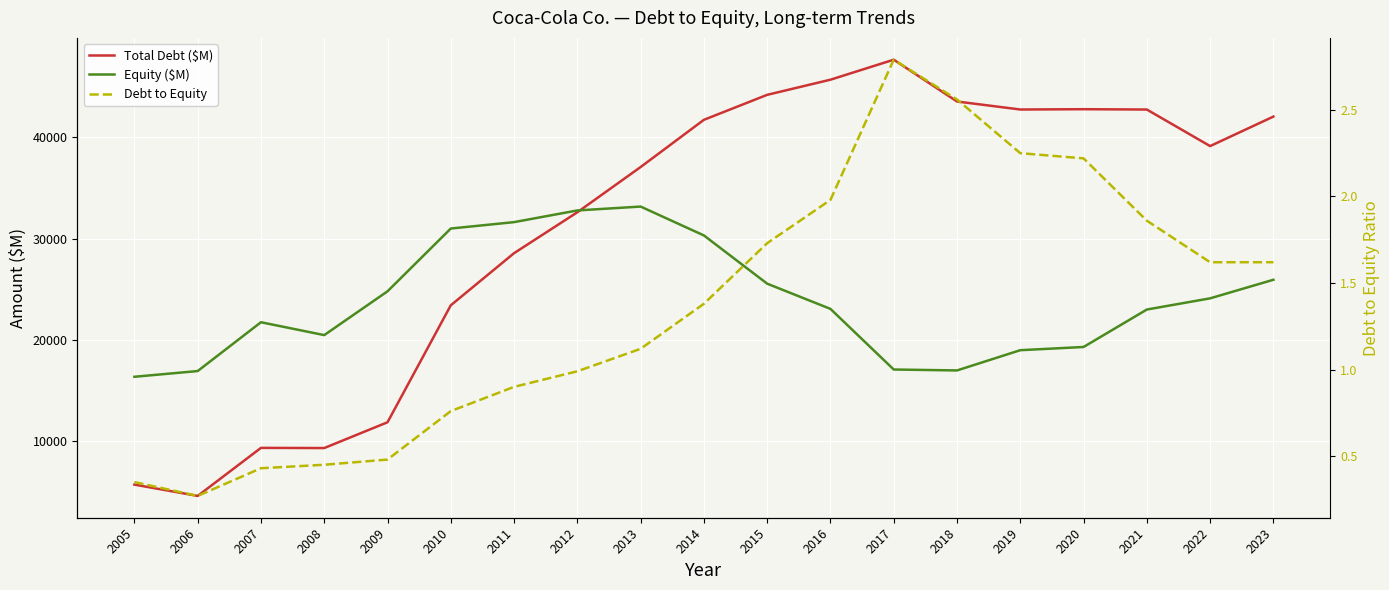

List the series in order of their peak value, highest first.

Total Debt ($M), Equity ($M), Debt to Equity